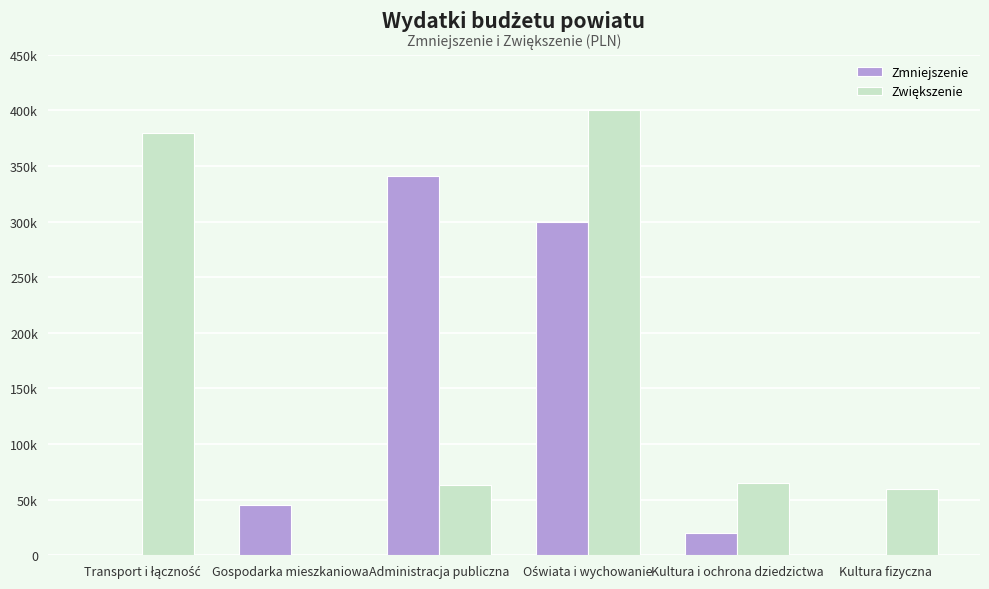

At which label is Zwiększenie closest to 200000?

Kultura i ochrona dziedzictwa